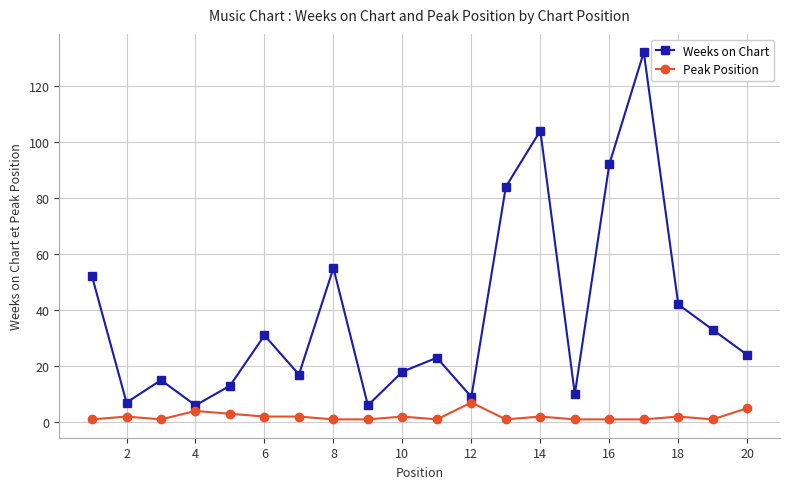

True or false: Weeks on Chart and Peak Position intersect in this chart.

False